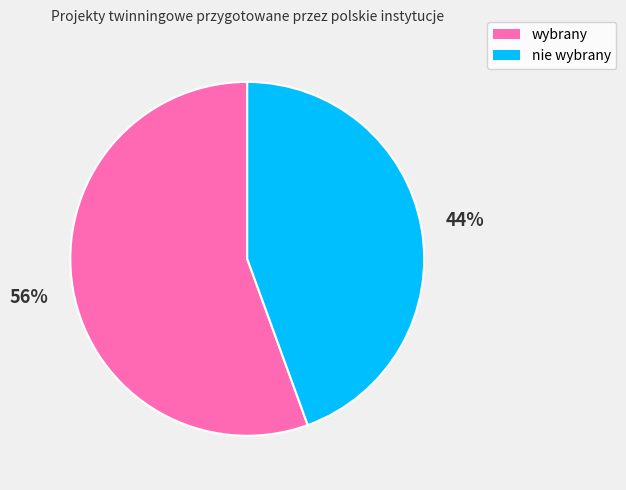

Is there any slice that represents more than half of the pie?

Yes